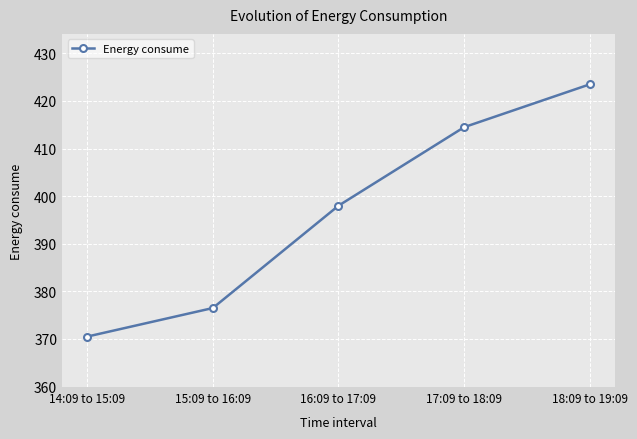

Count the number of data series in this chart.

1